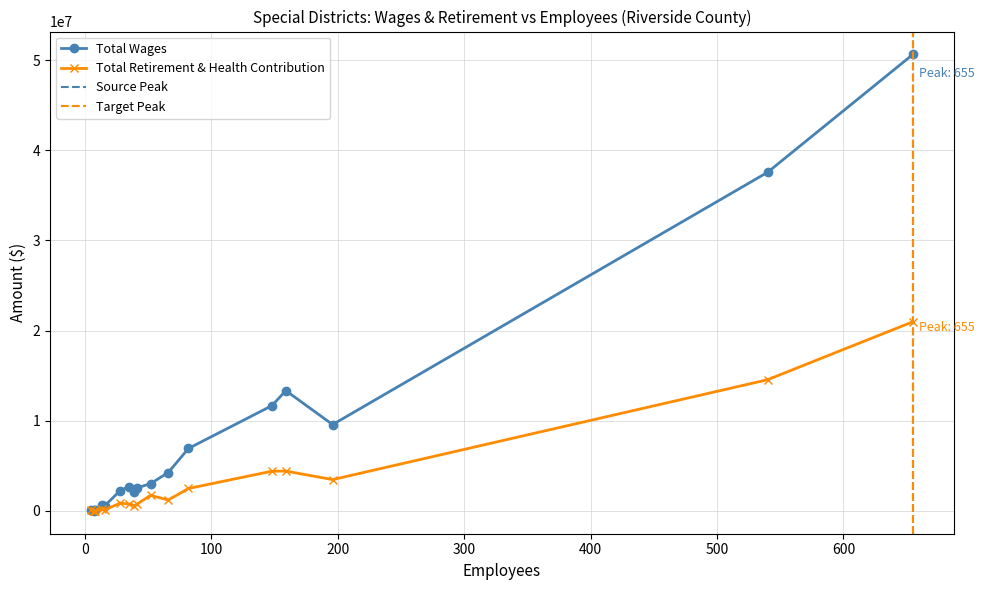

Is it true that Total Wages equals 97723 at 7?

True